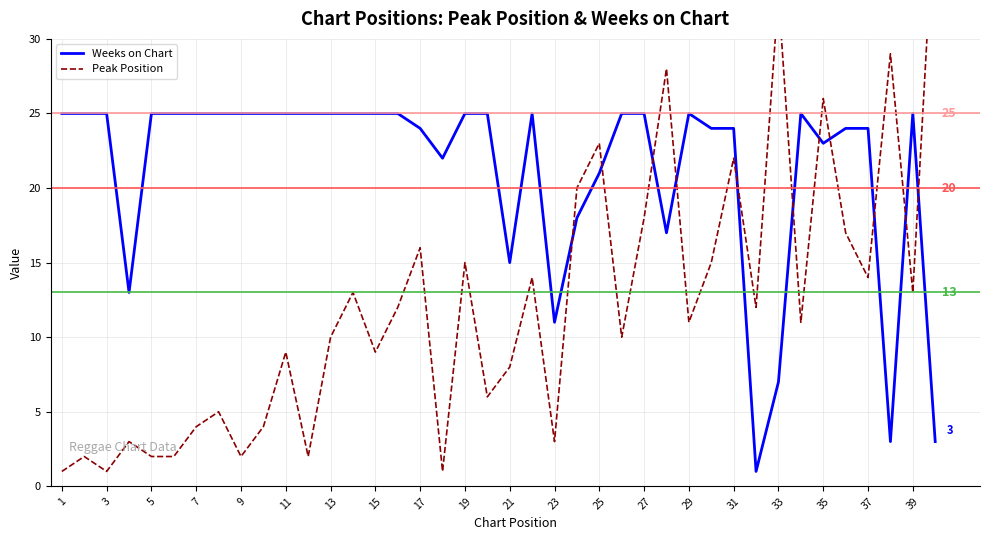

The Weeks on Chart series shows 20 at 21. True or false?

False